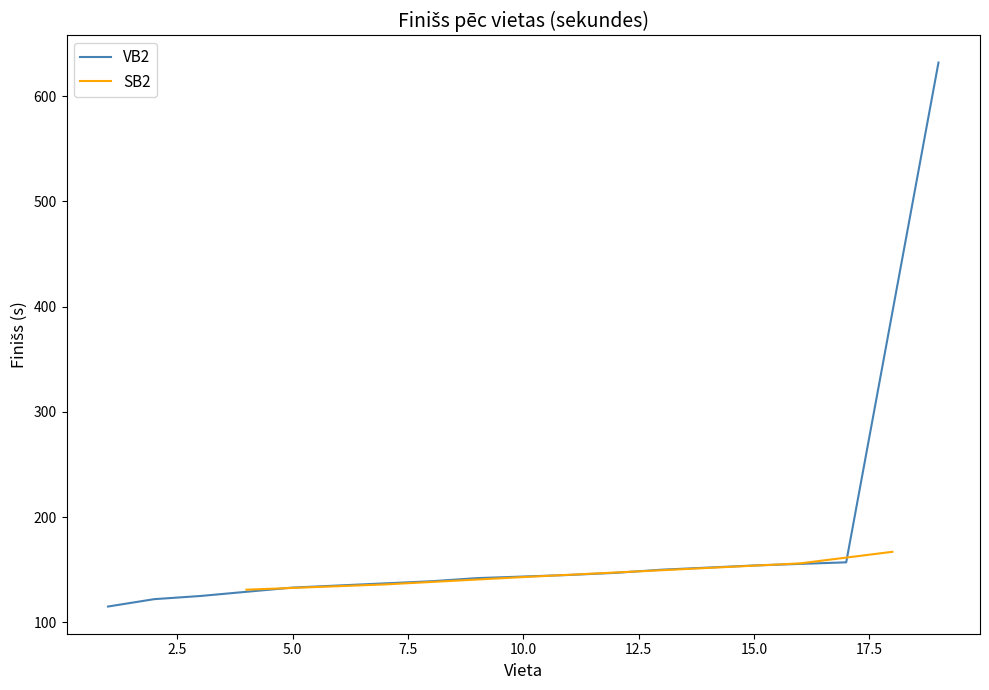

What is the minimum value for SB2?

131